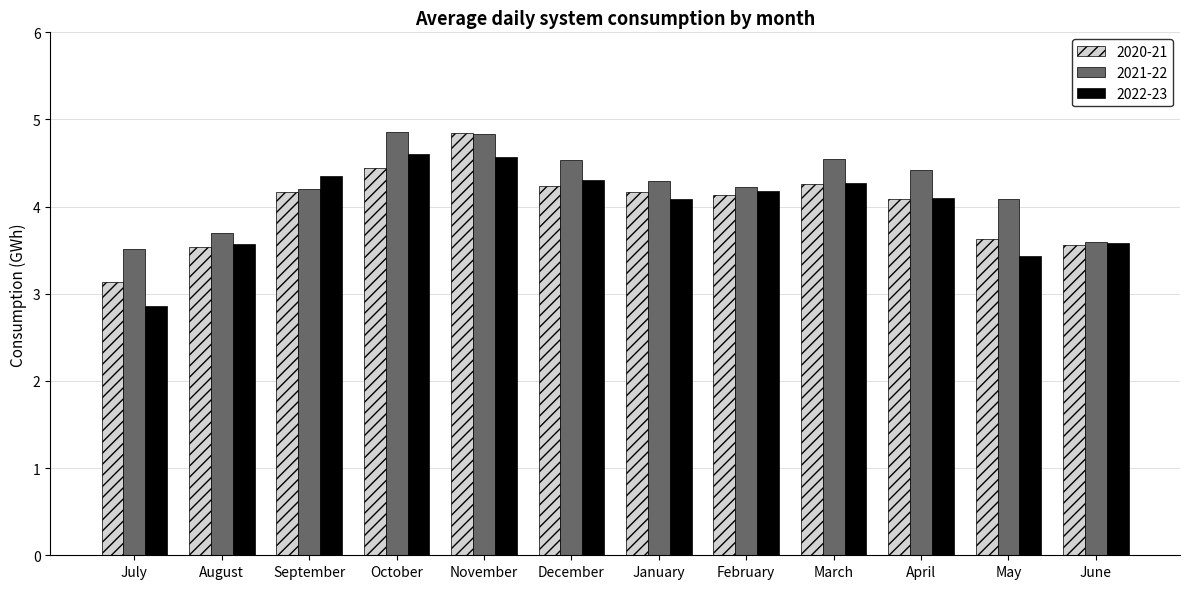

Is the value of 2020-21 at November greater than the value of 2022-23 at April?

Yes